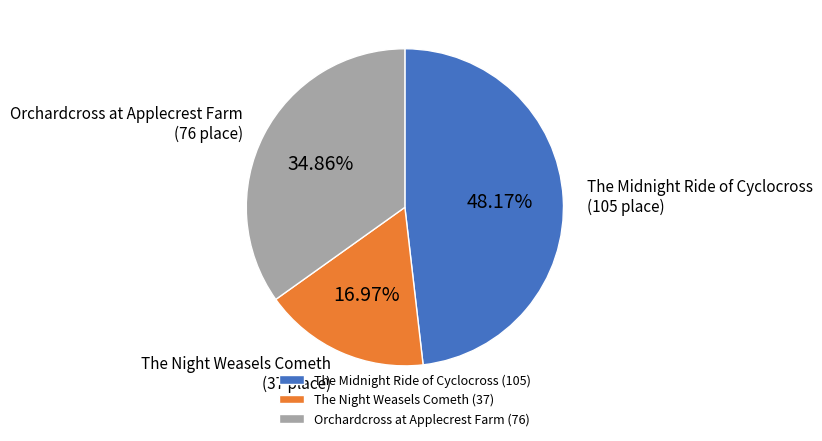

Does any single category account for the majority?

No